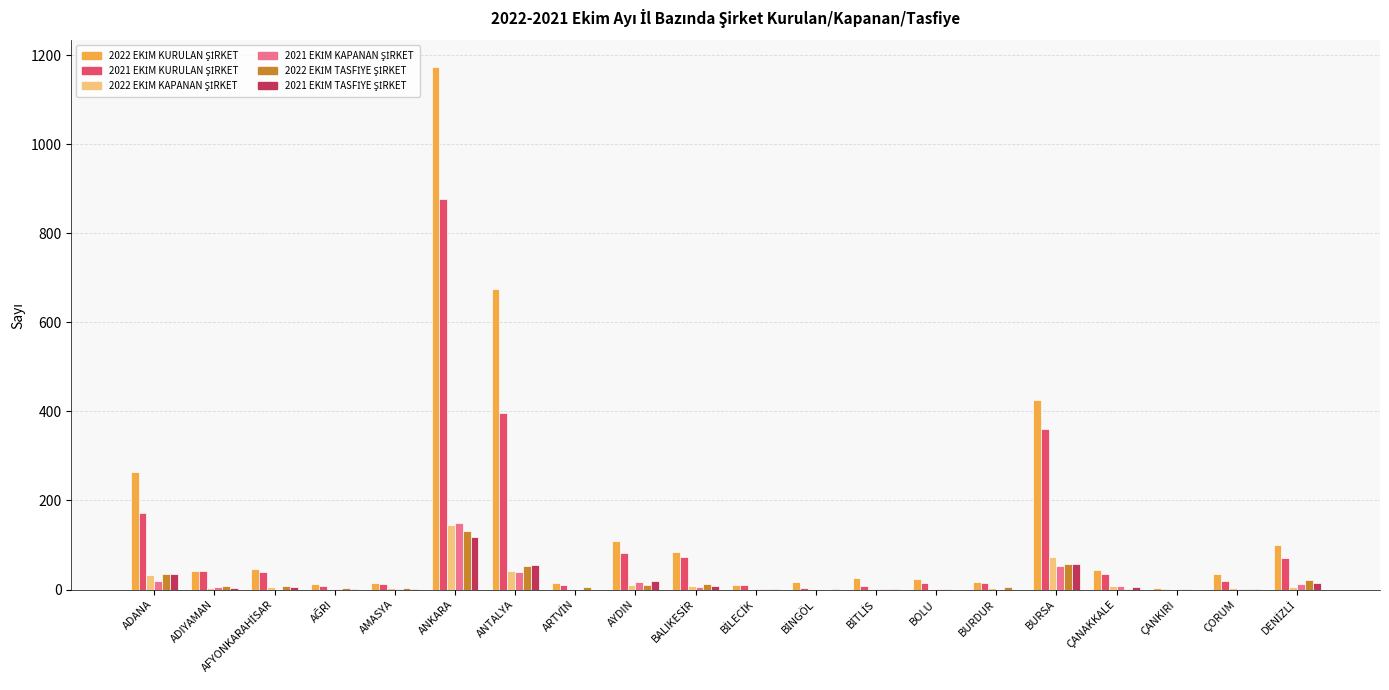

At which category is the sum across all series the highest?

ANKARA